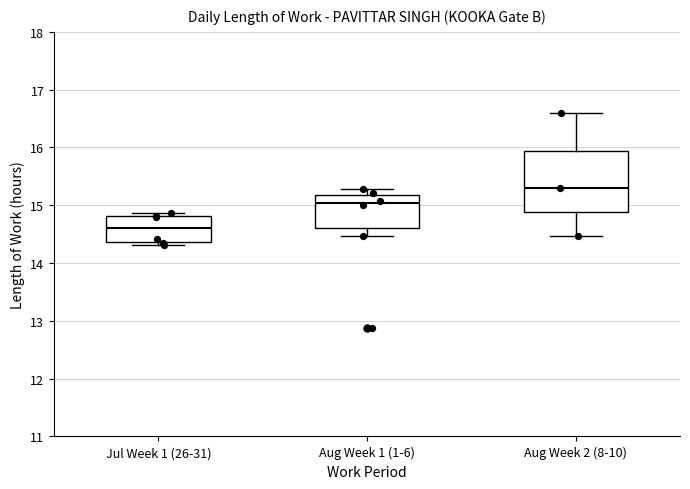

Reading left to right, read every box against the y-axis: the position of its median line, the range the box covers, and the ends of its whiskers. The values are not printed on the chart, so give them approximately, as read against the axis.

Jul Week 1 (26-31): median 14.6, box 14.4 to 14.8, whiskers 14.3 to 14.9
Aug Week 1 (1-6): median 15.0, box 14.6 to 15.2, whiskers 14.5 to 15.3
Aug Week 2 (8-10): median 15.3, box 14.9 to 15.9, whiskers 14.5 to 16.6